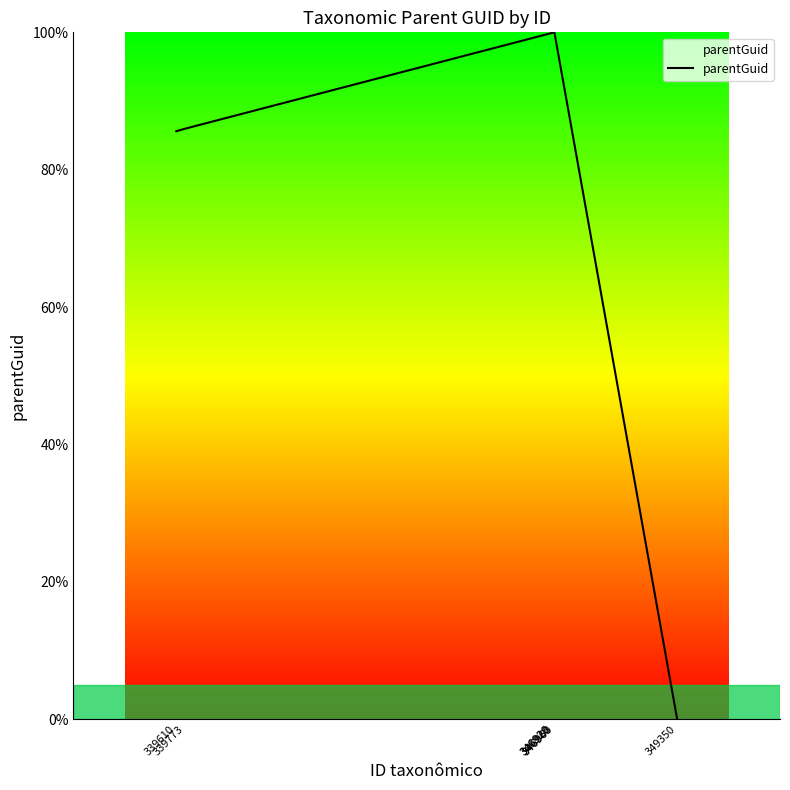

True or false: there are more than 2 points higher than both neighbors.

False